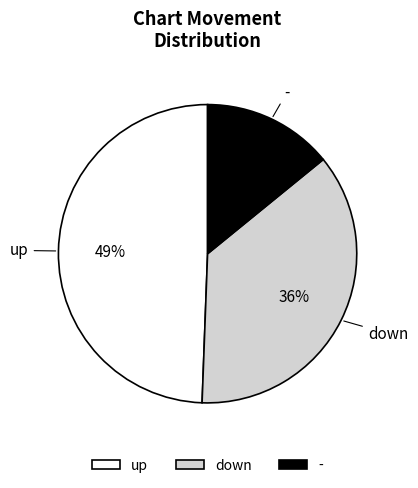

True or false: - accounts for 14% of the total.

True